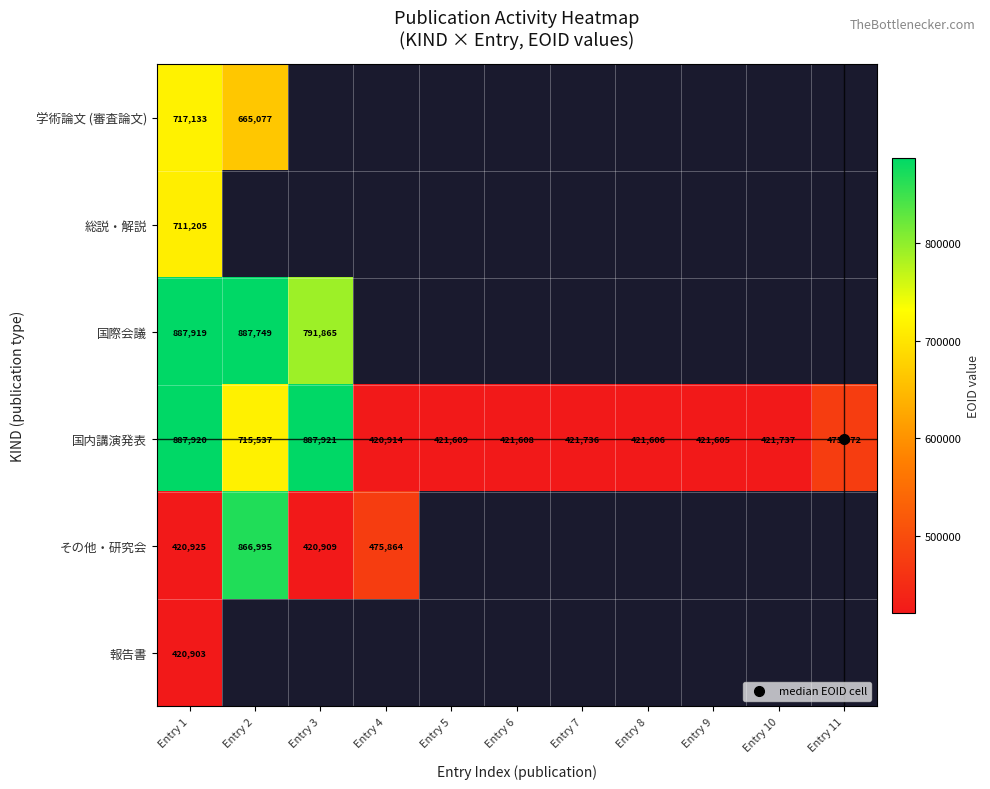

Where is 報告書 nearest to the value 420903?

Entry 1